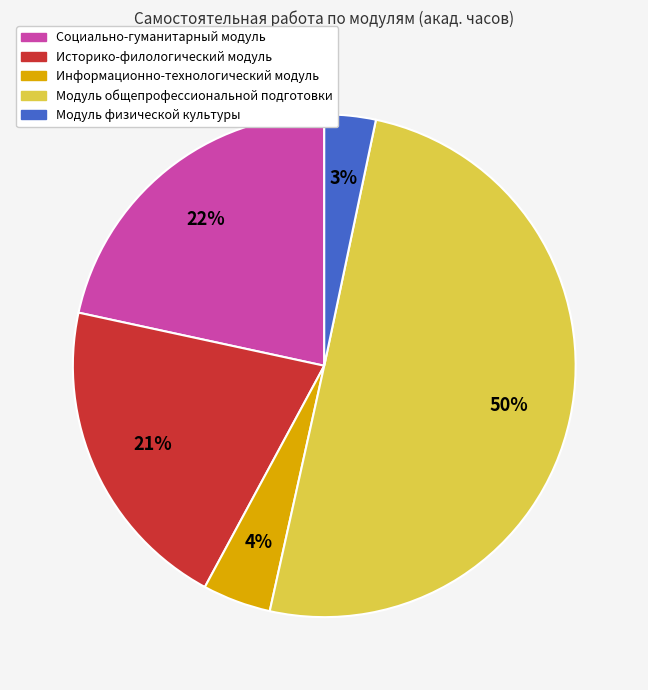

What is the smallest slice in the pie chart?

Модуль физической культуры